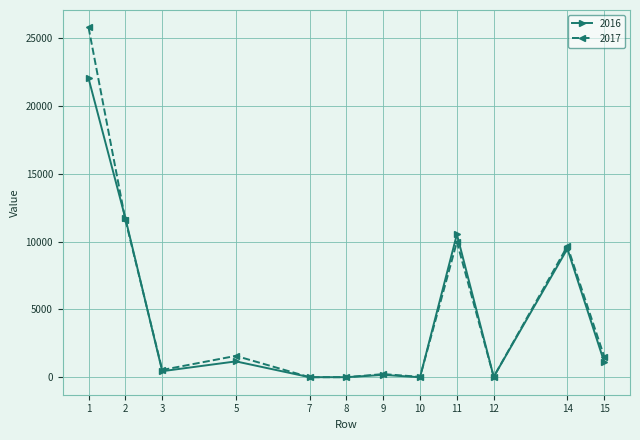

Which series has the widest spread of values?

2017